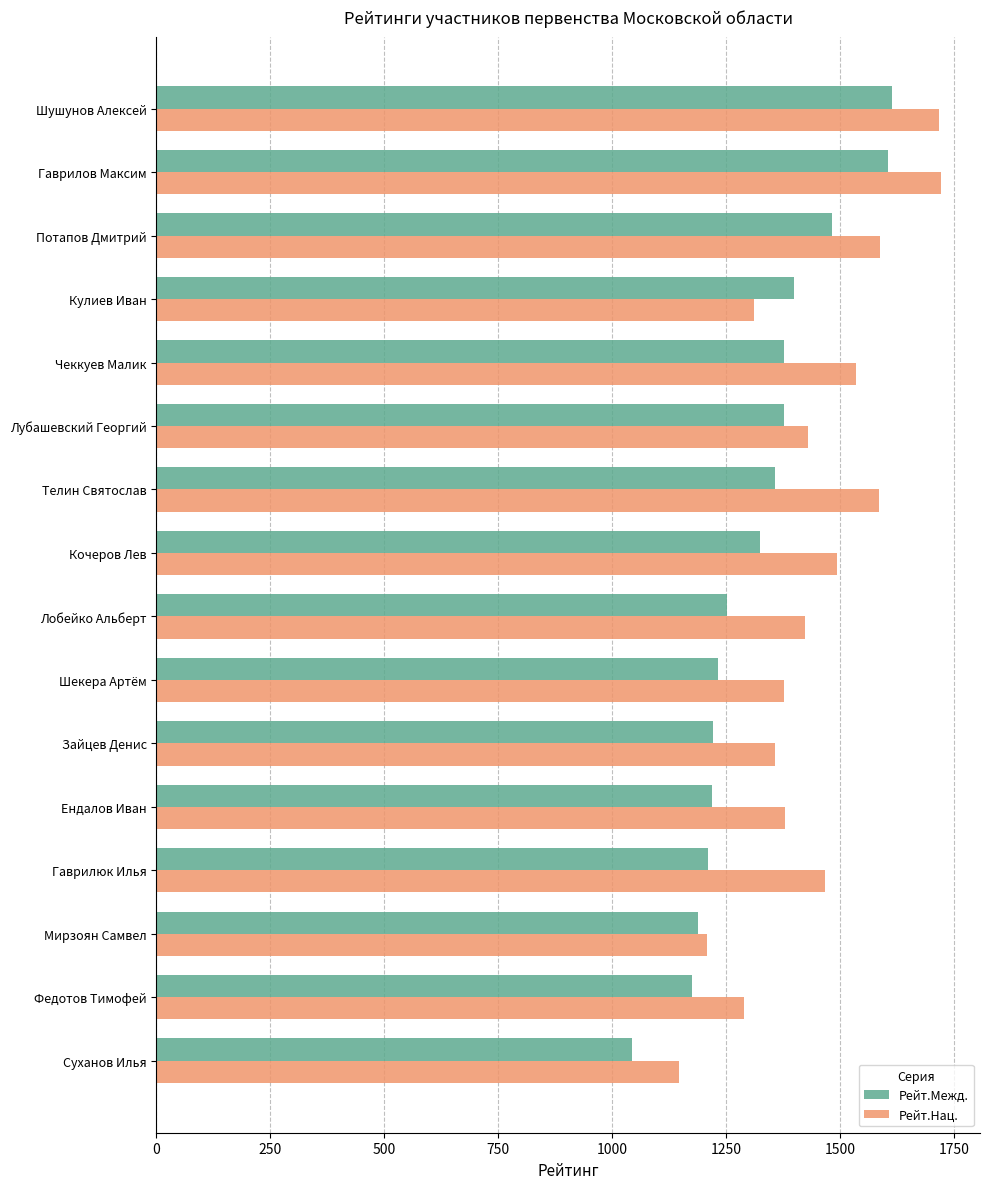

At how many categories does at least one series exceed 1065?

16